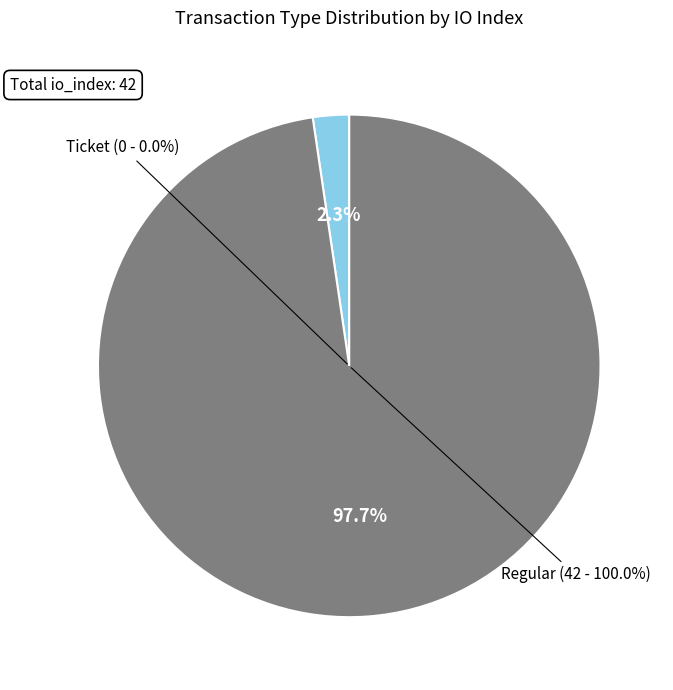

Which slice is the smallest?

Ticket (io_index=0)